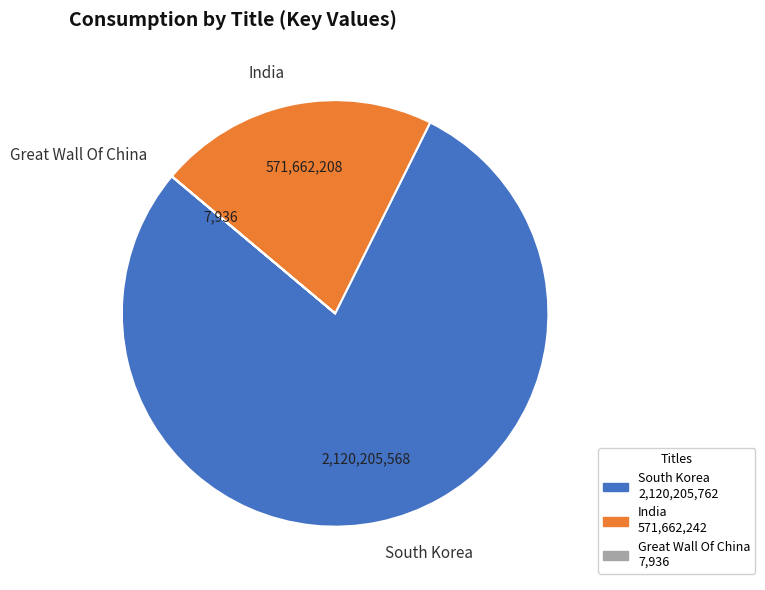

Which has a higher value, India or South Korea?

South Korea